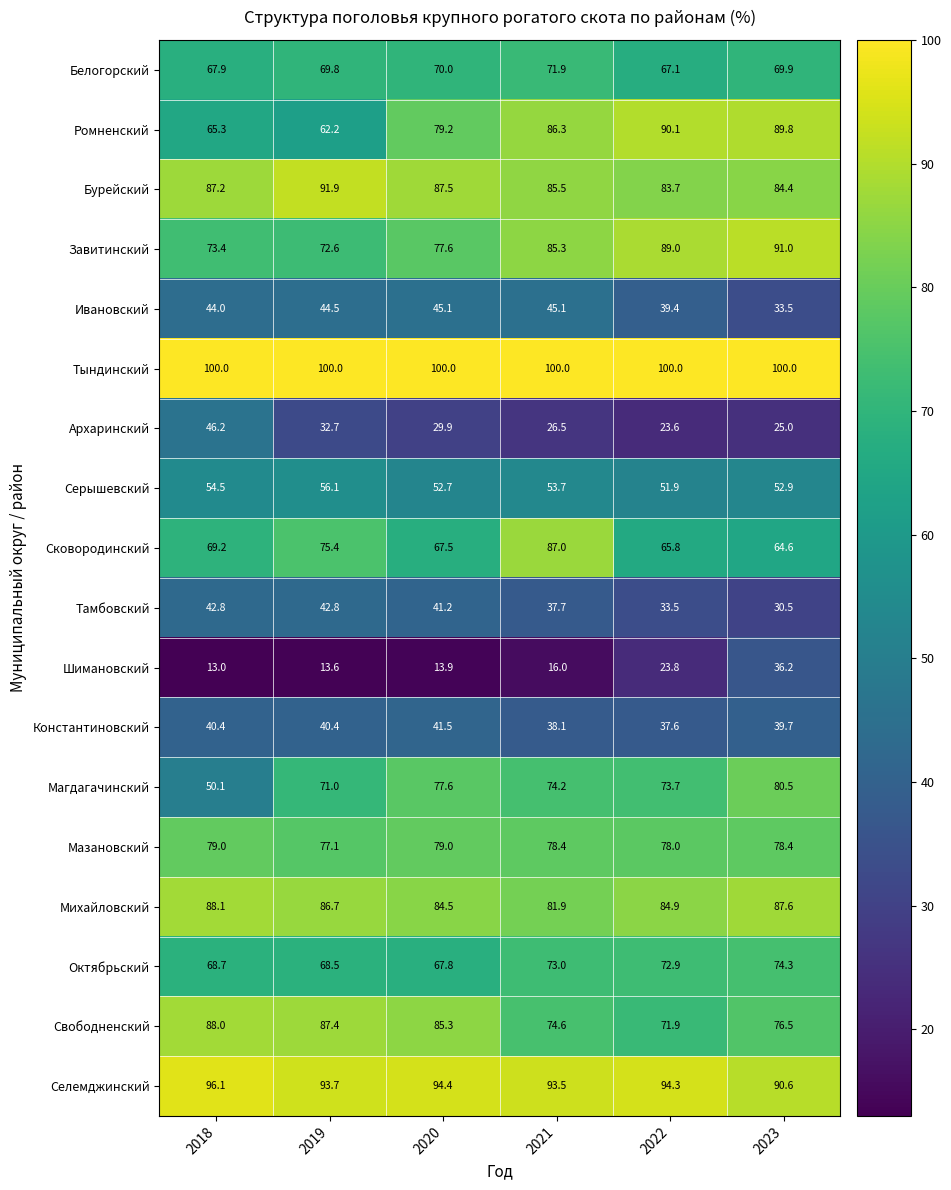

What value does the Сковородинский series have at 2020?

67.5